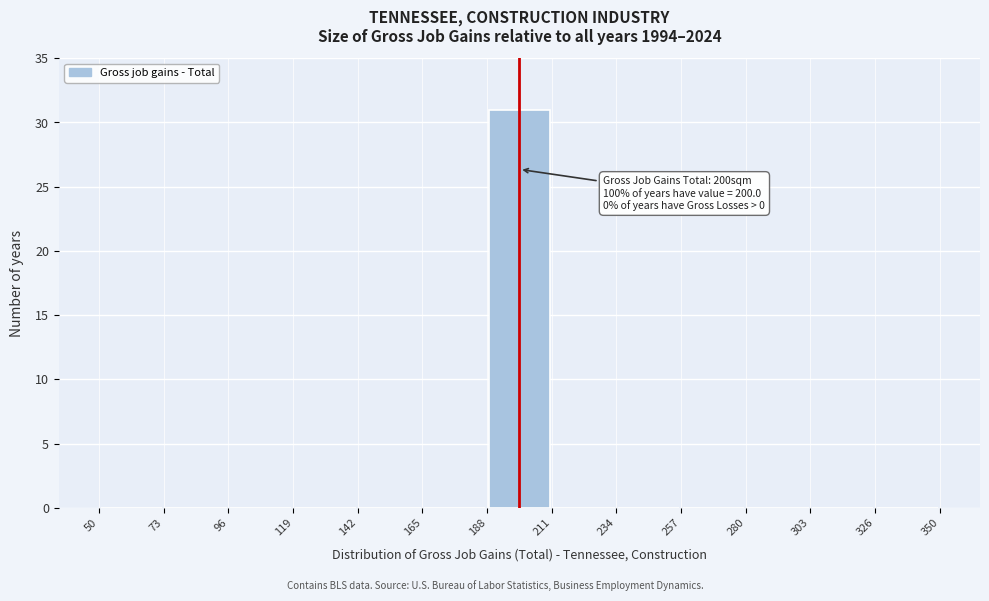

Which range on the x-axis has the tallest bar?

188 to 211